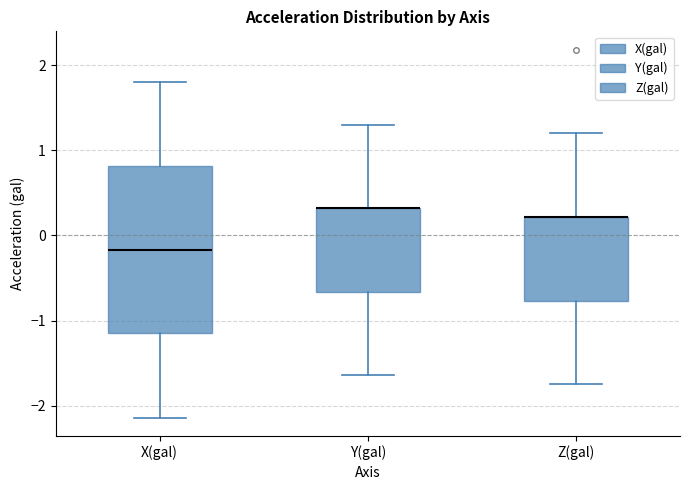

Reading left to right, read every box against the y-axis: the position of its median line, the range the box covers, and the ends of its whiskers. The values are not printed on the chart, so give them approximately, as read against the axis.

X(gal): median -0.2, box -1.1 to 0.8, whiskers -2.1 to 1.8
Y(gal): median 0.3 (drawn on the box's upper edge), box -0.7 to 0.3, whiskers -1.6 to 1.3
Z(gal): median 0.2 (drawn on the box's upper edge), box -0.8 to 0.2, whiskers -1.7 to 1.2